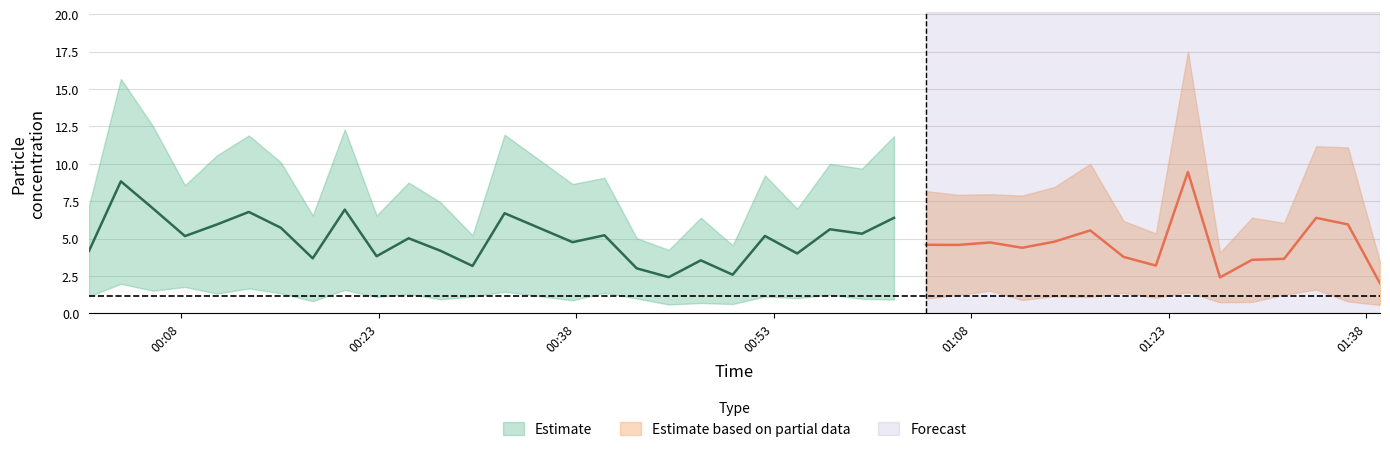

At which category does the chart reach its minimum across all series?

39